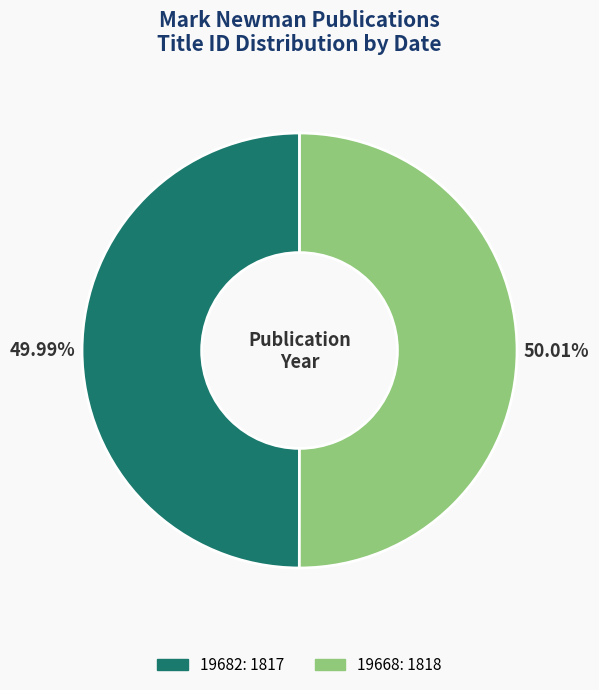

The 19668: 1818 slice represents 50% of the pie. True or false?

True